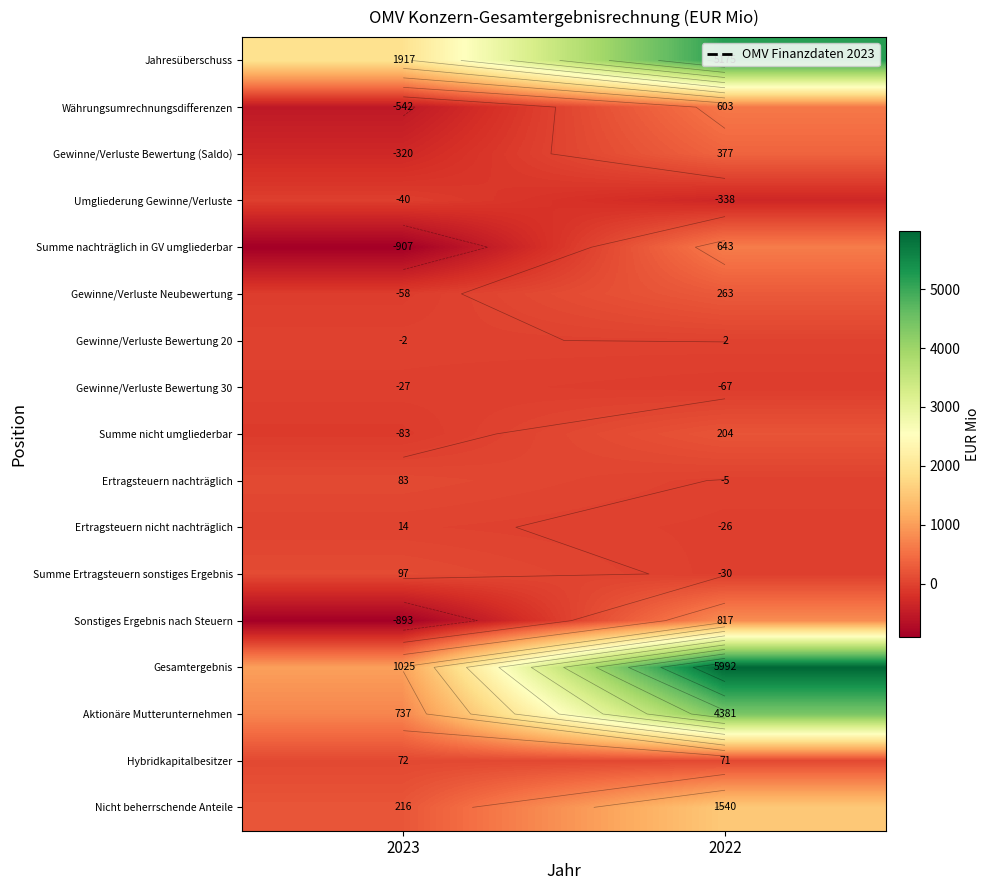

How many data points in Aktionäre Mutterunternehmen are less than 4381?

1